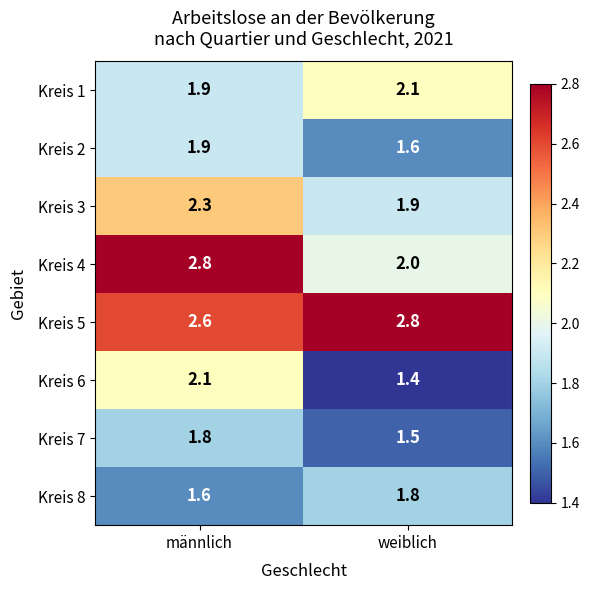

Read the Kreis 5 value at männlich.

2.6